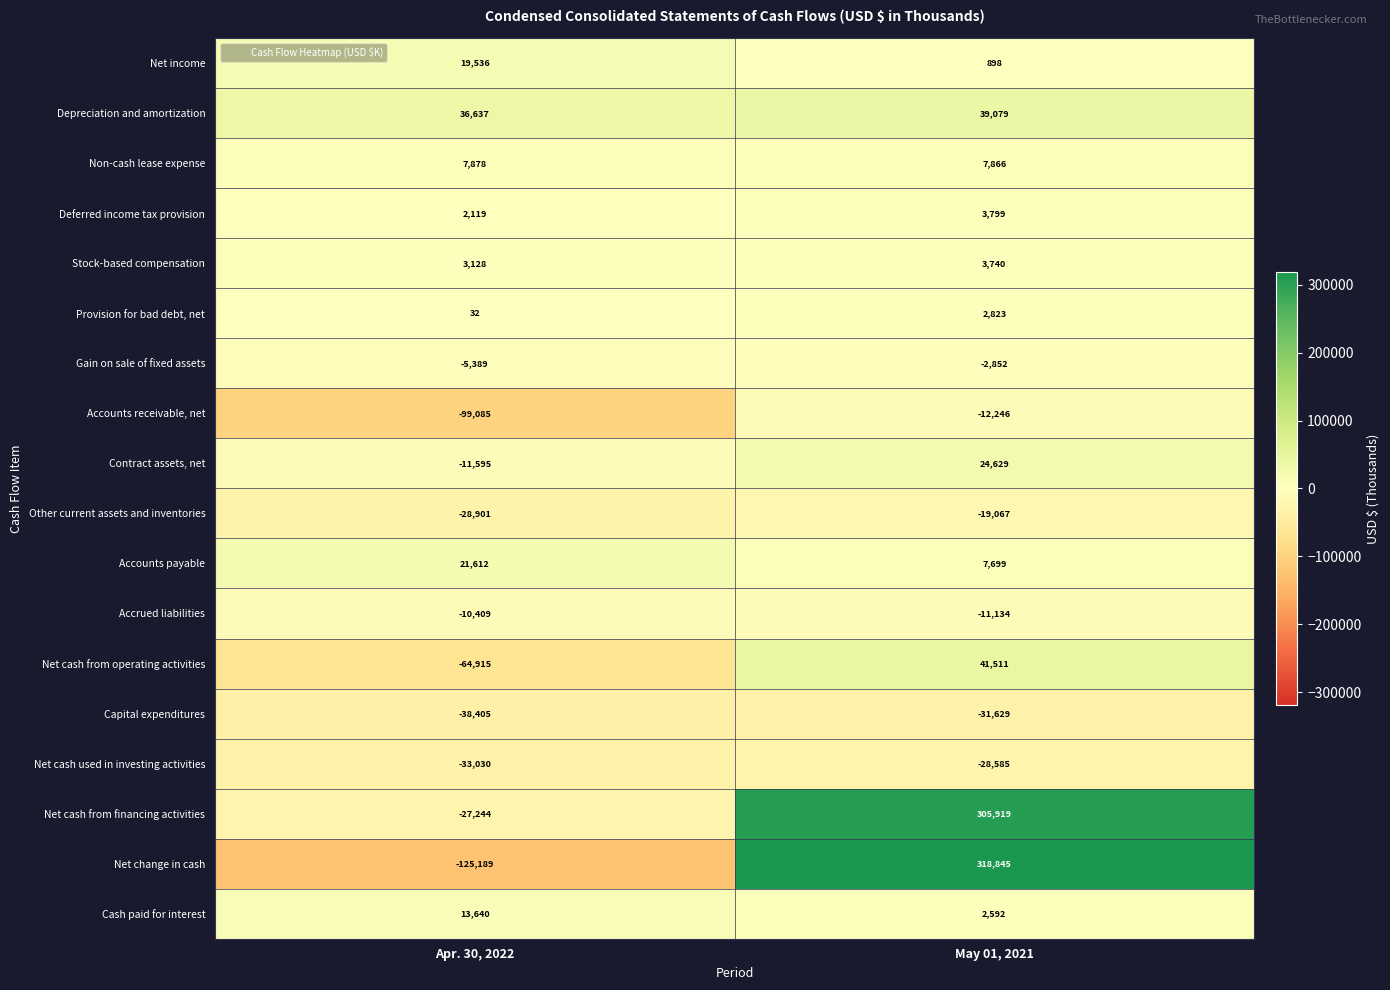

What is the approximate value of Stock-based compensation at May 01, 2021?

3740